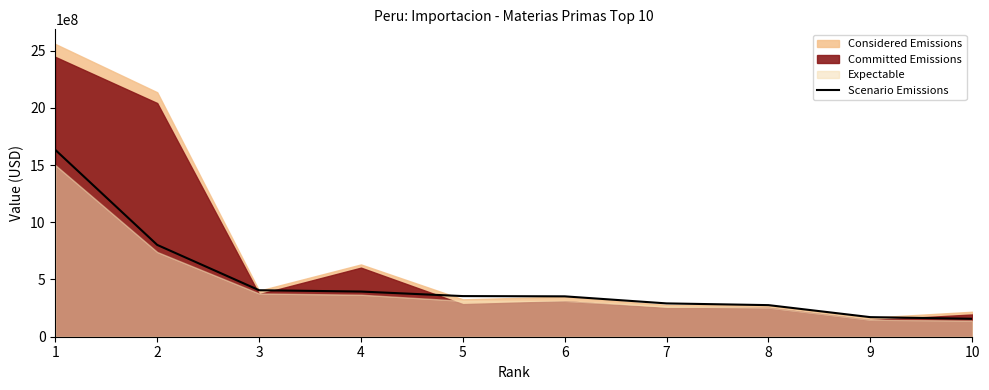

What is the highest value of the Scenario Emissions series?

1632125169.9